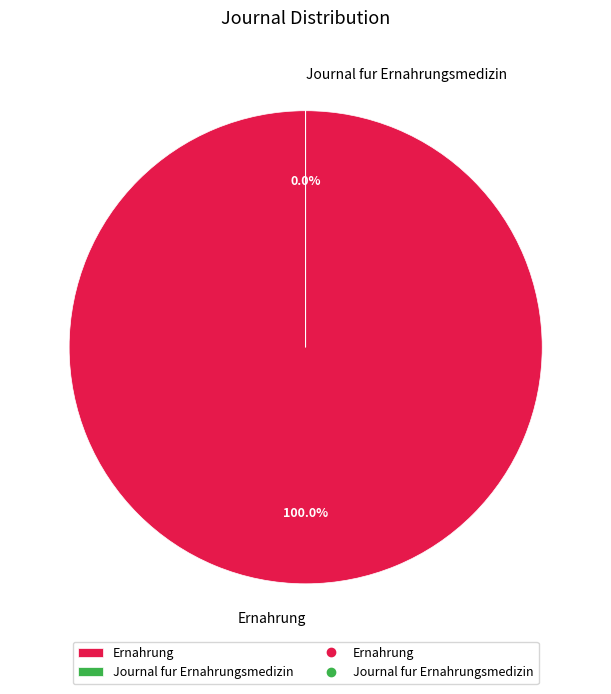

Combined, do Ernahrung and Journal fur Ernahrungsmedizin account for over 50%?

Yes